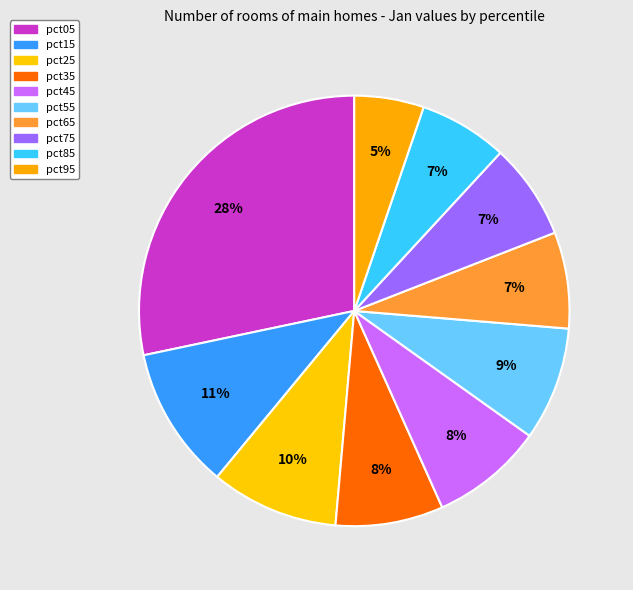

The pct05 slice represents 28% of the pie. True or false?

True